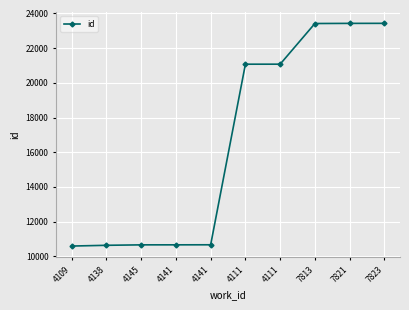

How many series are shown in this chart?

1